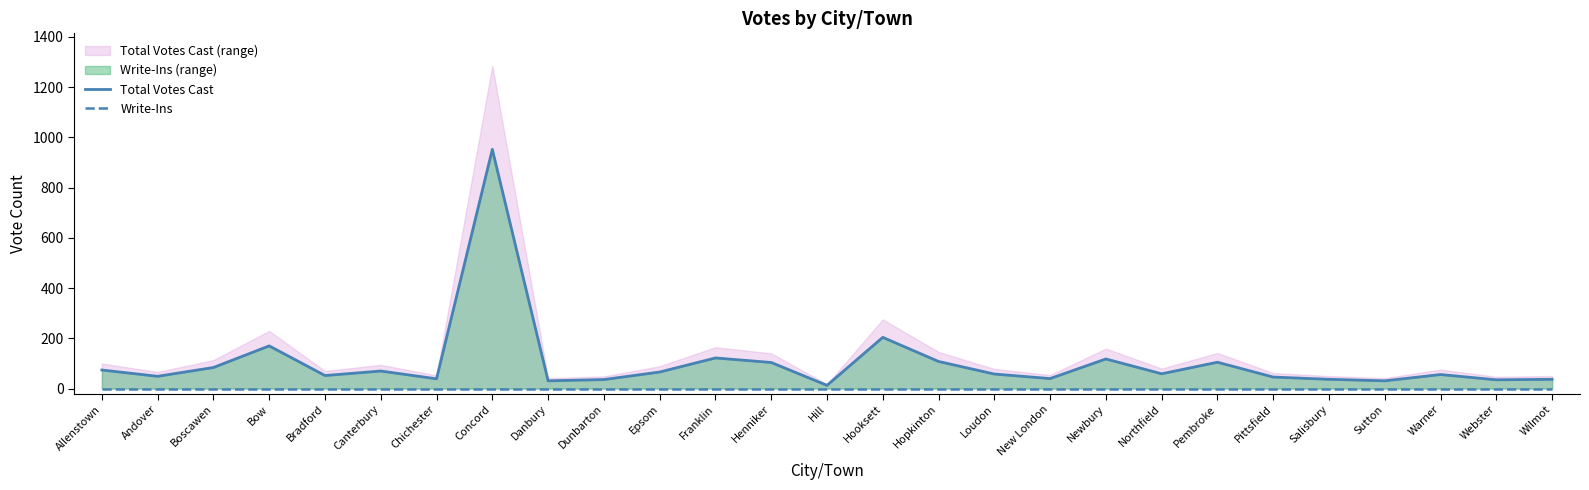

What is the difference between the maximum and minimum values in the Total Votes Cast series?

939